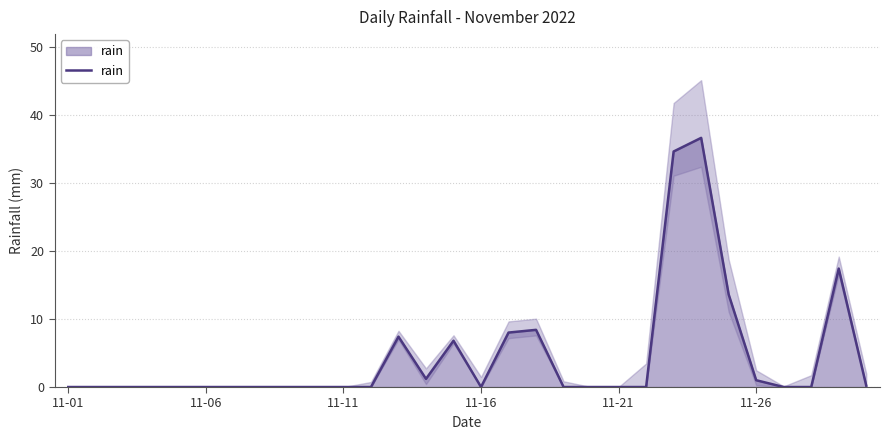

What position from the right is 11?

19